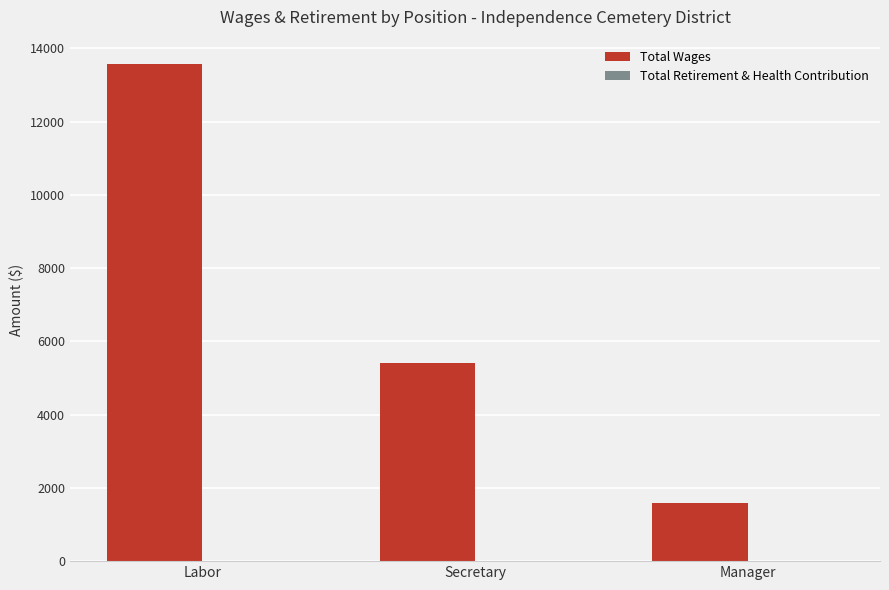

Reading left to right, list all the values displayed in this chart.

13559	5398	1582